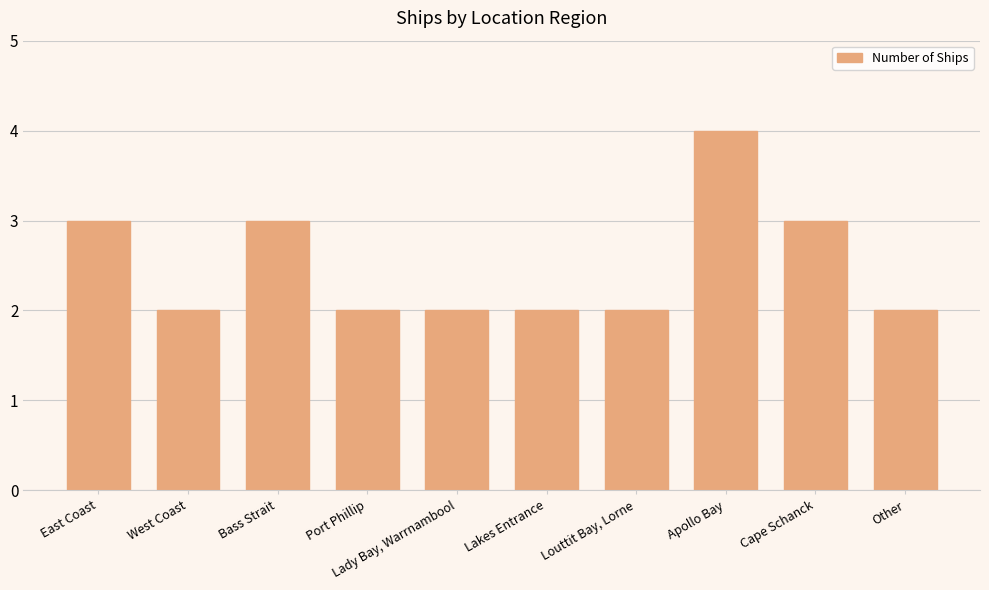

How many bars are there in total?

10